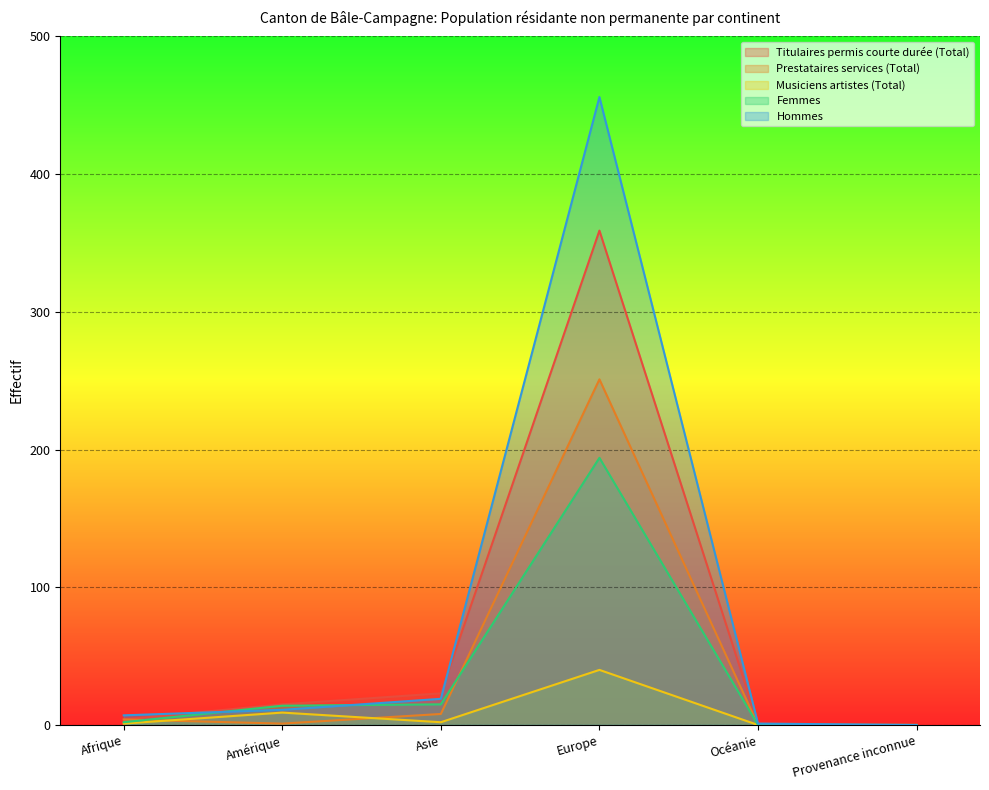

What is the difference between the second highest and minimum values in the Musiciens artistes (Total) series?

9